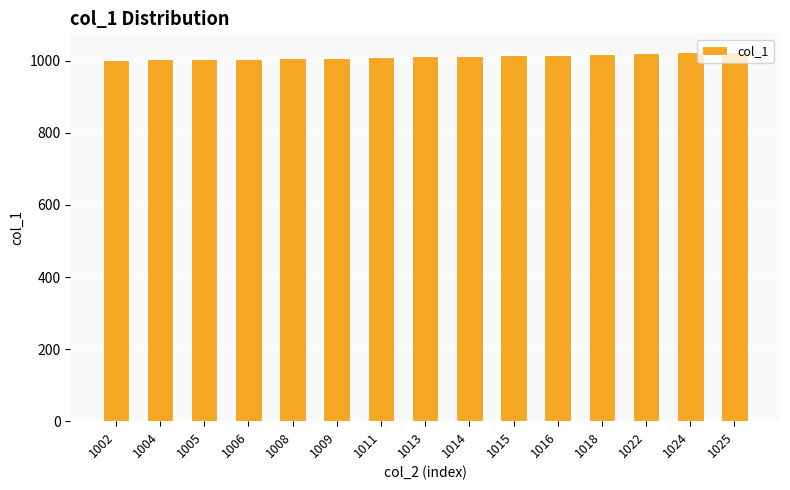

True or false: the data shows 1024 at 1024.

True